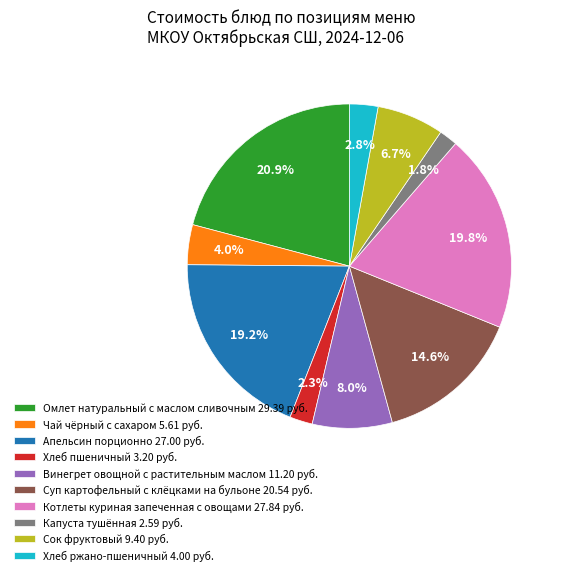

What percentage is NOT represented by Хлеб ржано-пшеничный?

97.2%